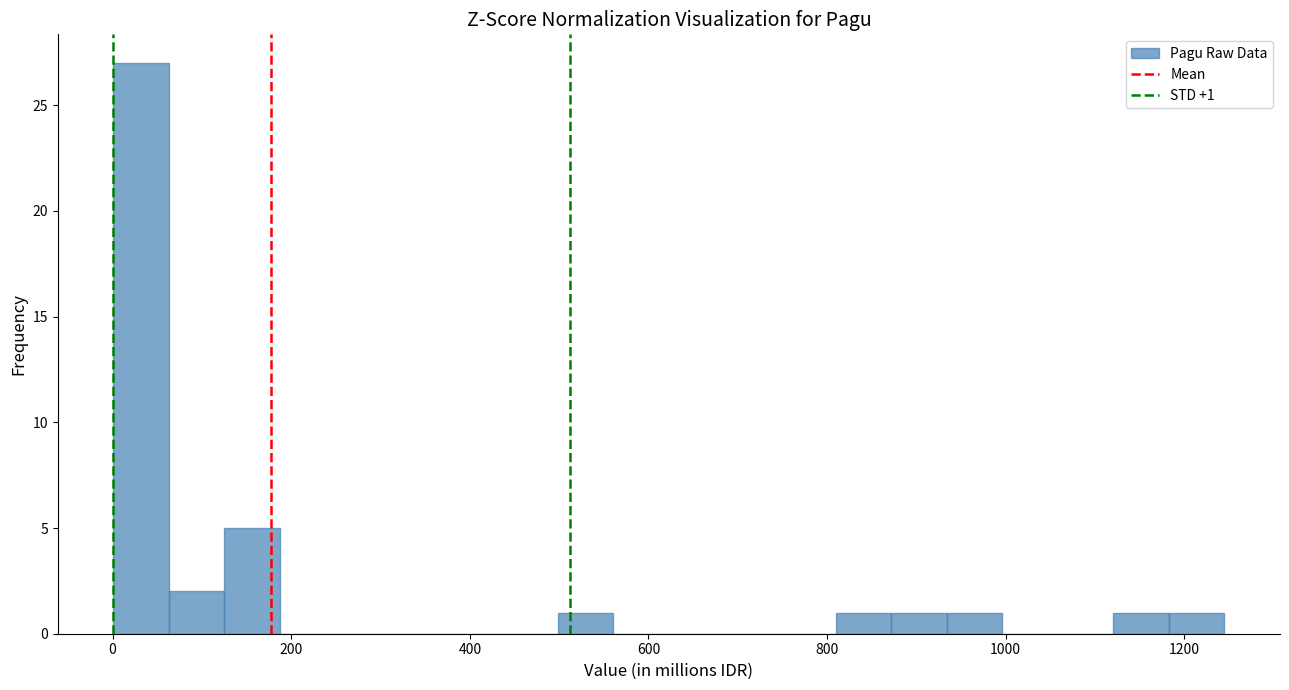

Read against the x-axis, roughly where is the centre of the tallest bar?

40